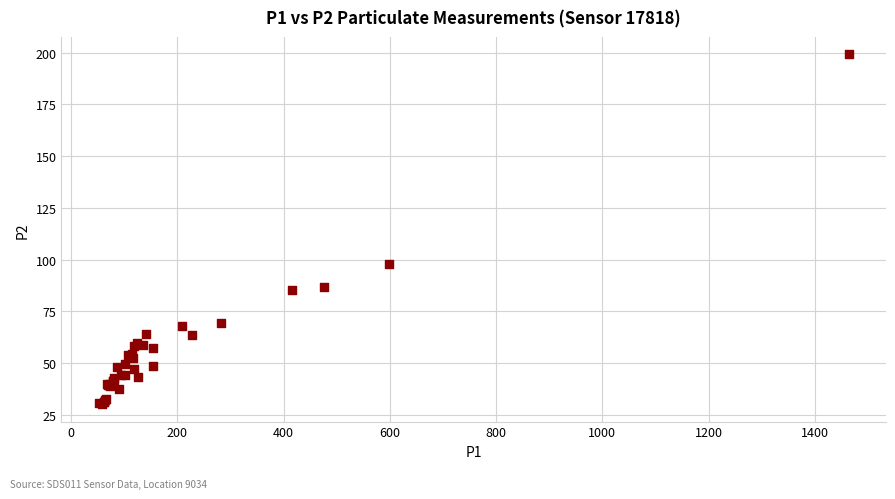

What Y value in the scatter plot is closest to 114?

97.7